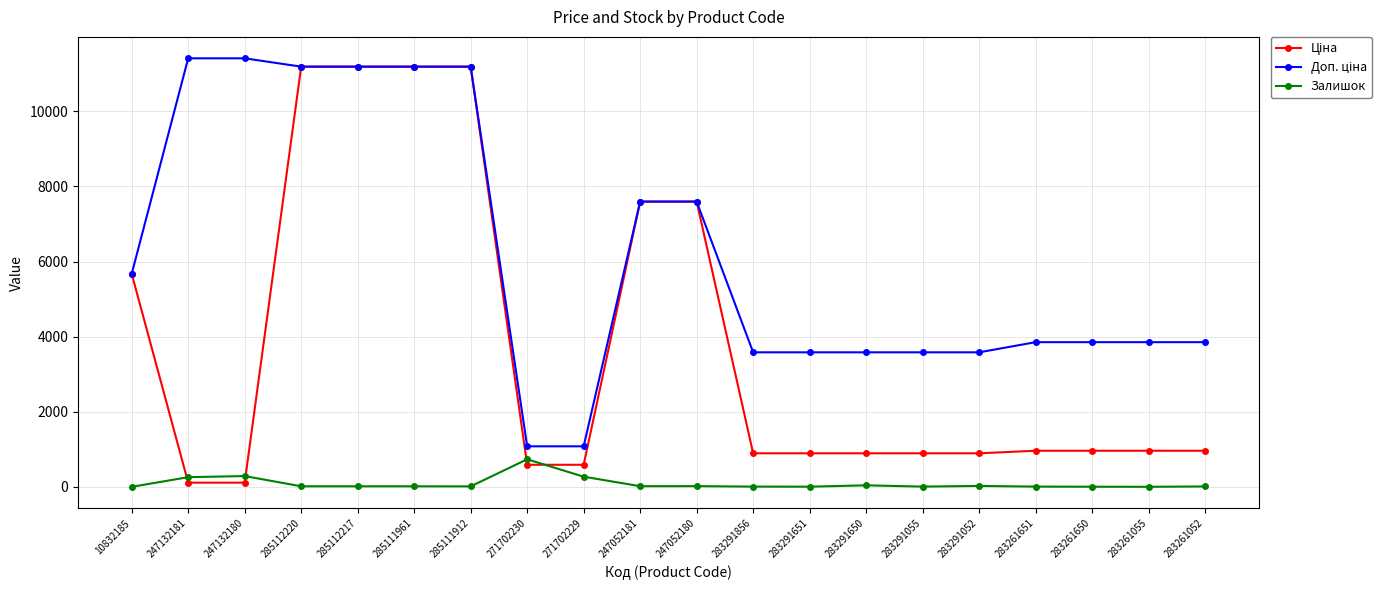

What is the difference between the highest and lowest values at 285112220?

11171.2